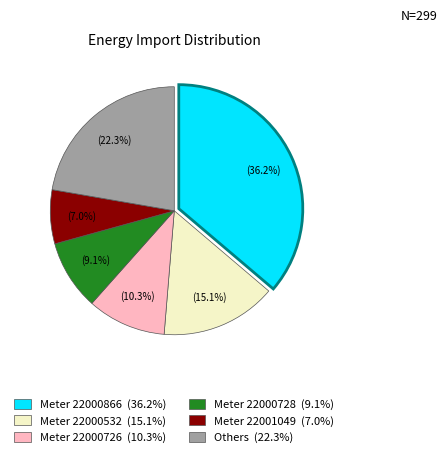

Combined, what portion of the pie is Meter 22000726 (10.3%) and Meter 22000866 (36.2%)?

46.5%